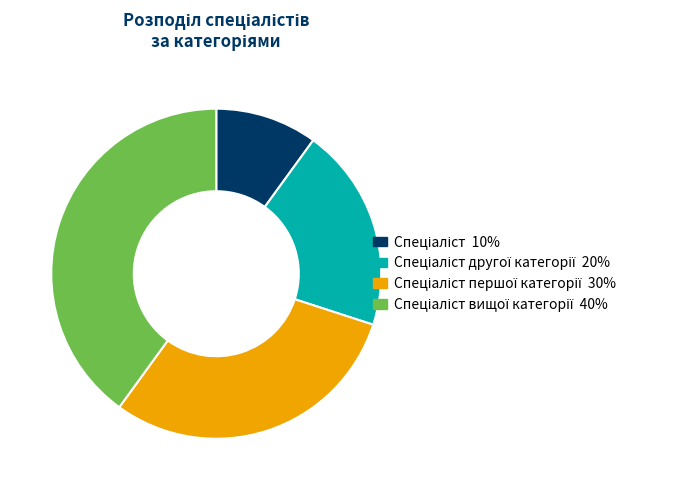

Is there any slice that represents more than half of the pie?

No